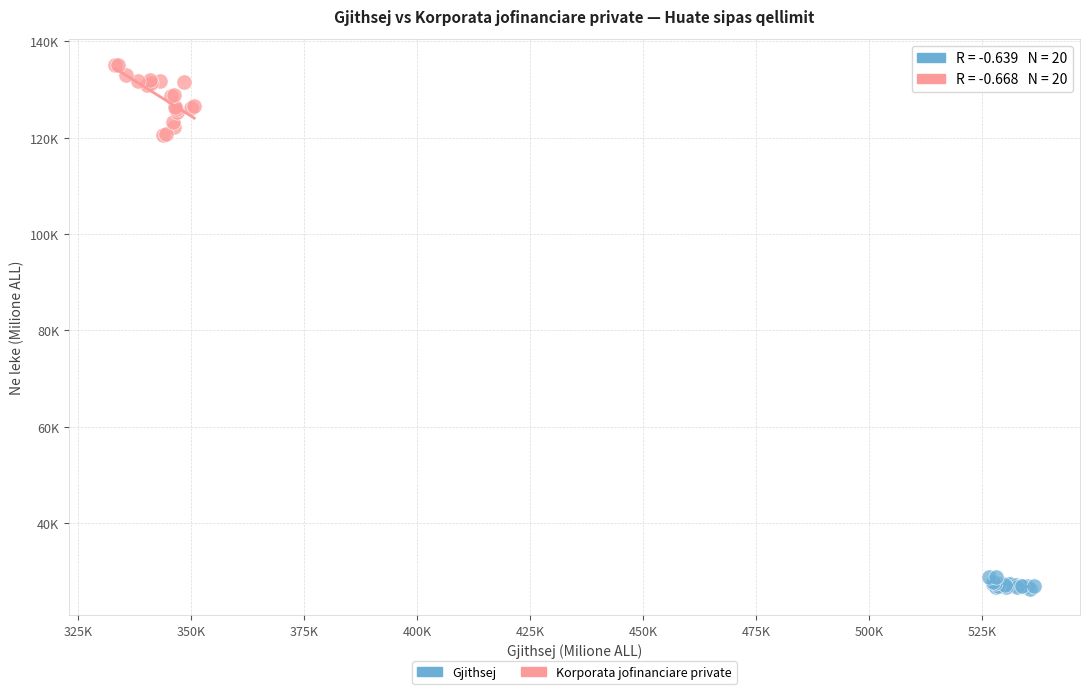

Which series has the largest Y range (max minus min)?

Korporata jofinanciare private